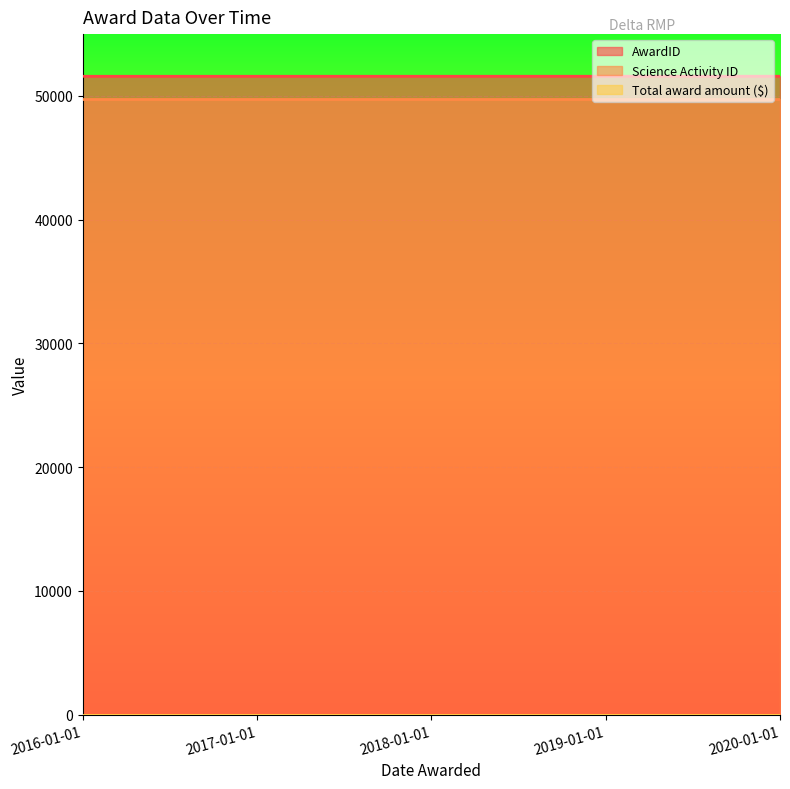

True or false: Total award amount ($) and AwardID intersect in this chart.

False